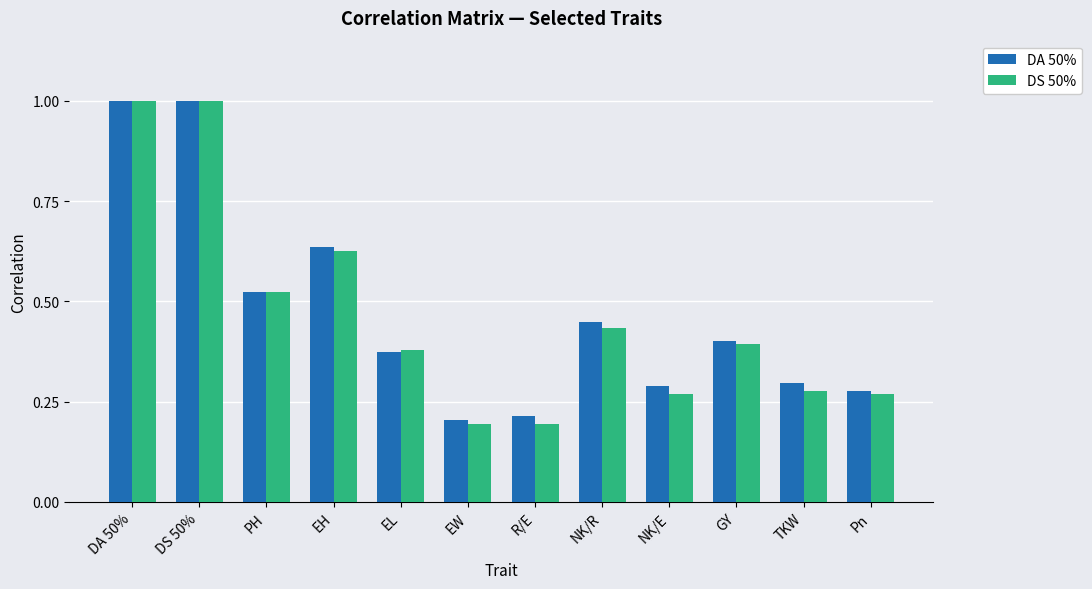

Count the number of data series in this chart.

2